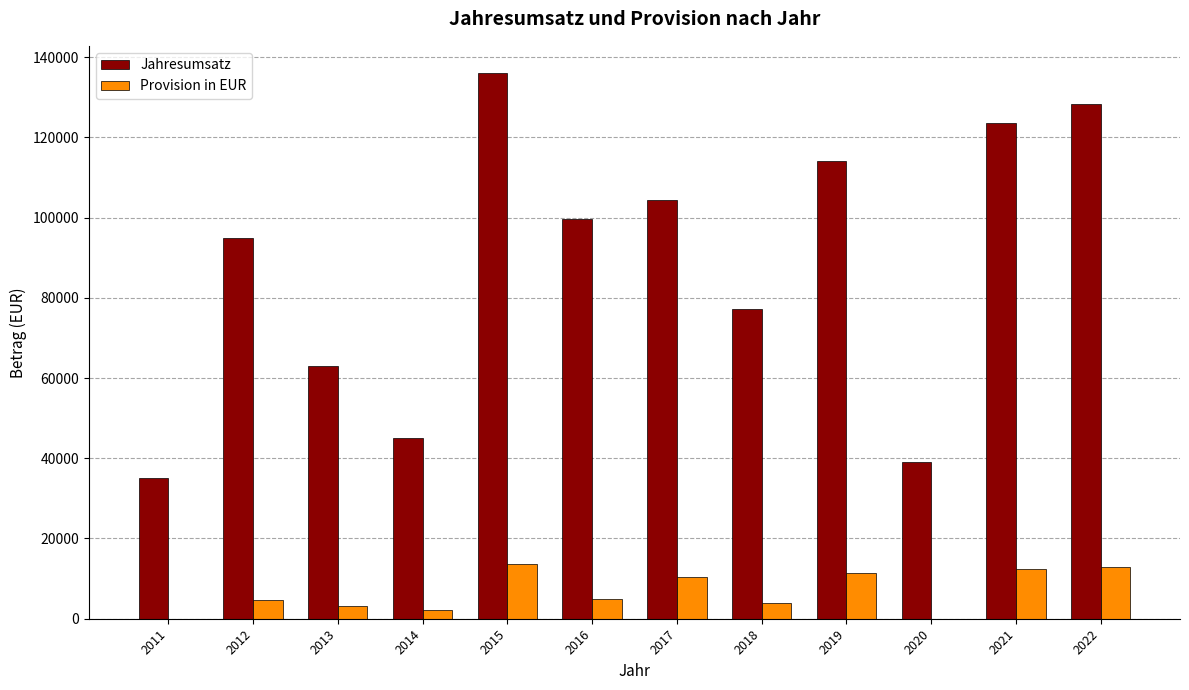

Count the number of data series in this chart.

2